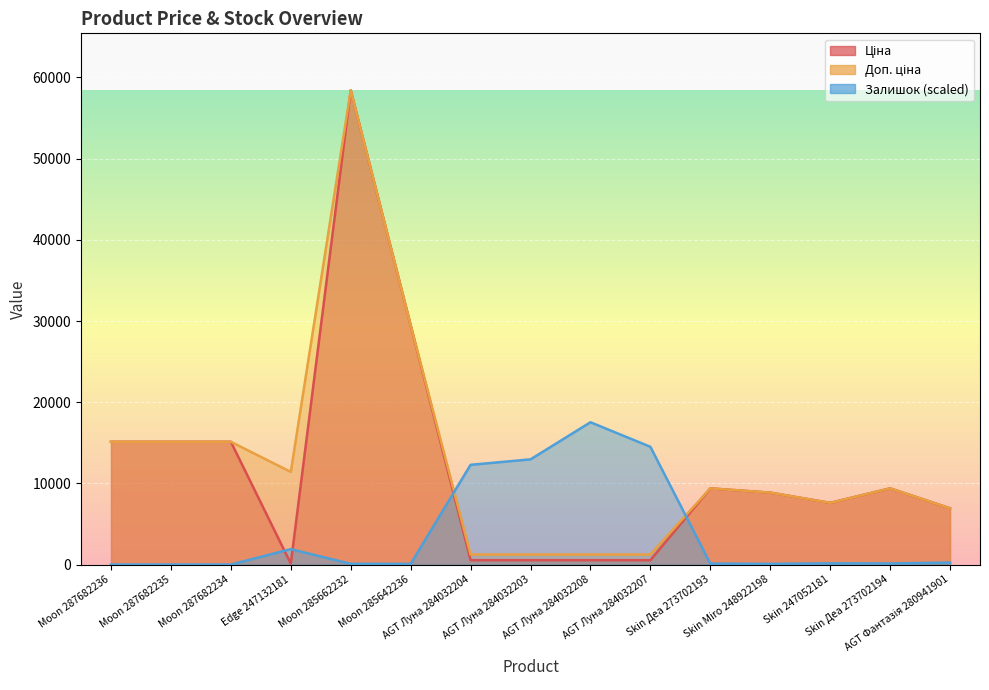

Reading left to right, transcribe all the data shown in this chart.

Ціна: 15120.0	15120.0	15120.0	114.1	58426.5	29491.5	539.0	539.0	539.0	539.0	9384.0	8856.7	7596.5	9384.0	6925.7
Доп. ціна: 15120.0	15120.0	15120.0	11410.0	58426.5	29491.5	1235.4	1235.4	1235.4	1235.4	9384.0	8856.7	7596.5	9384.0	6925.7
Залишок: 0.0	0.0	0.0	1898.9	87.6	80.3	12284.2	12956.1	17528.0	14504.4	116.9	80.3	146.1	131.5	241.0